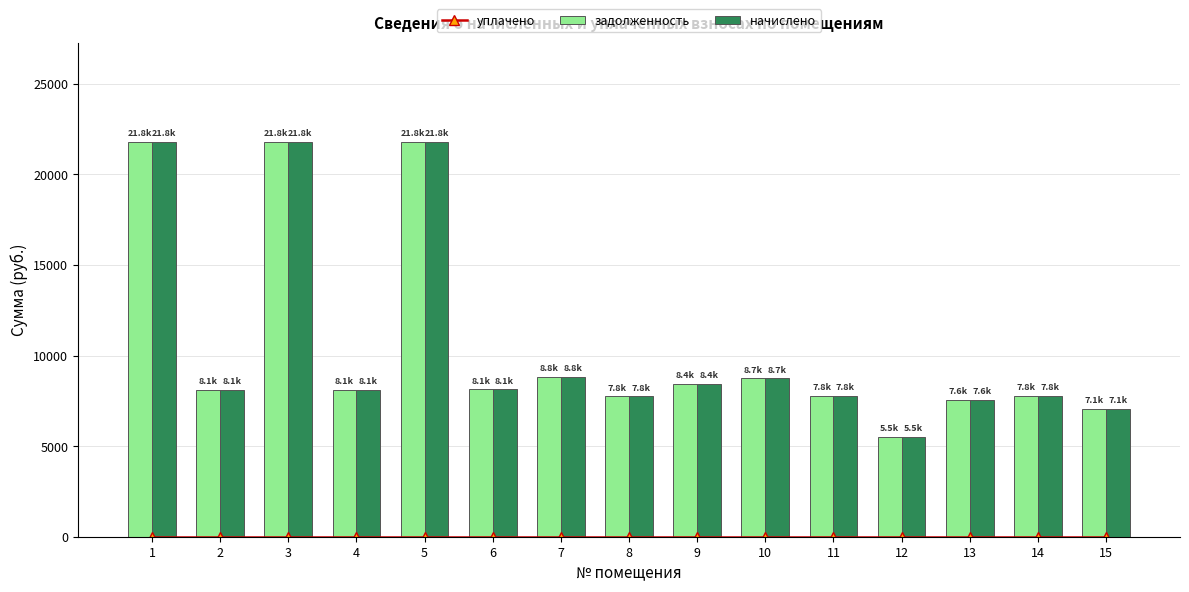

What is the maximum value for начислено?

21811.2